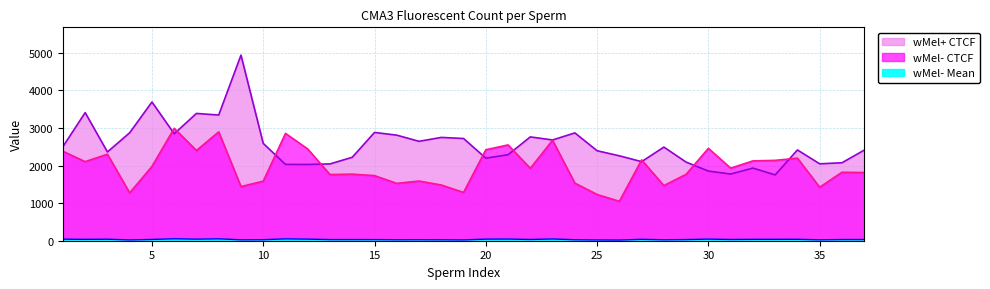

Does the chart display data point markers on the line(s)?

No